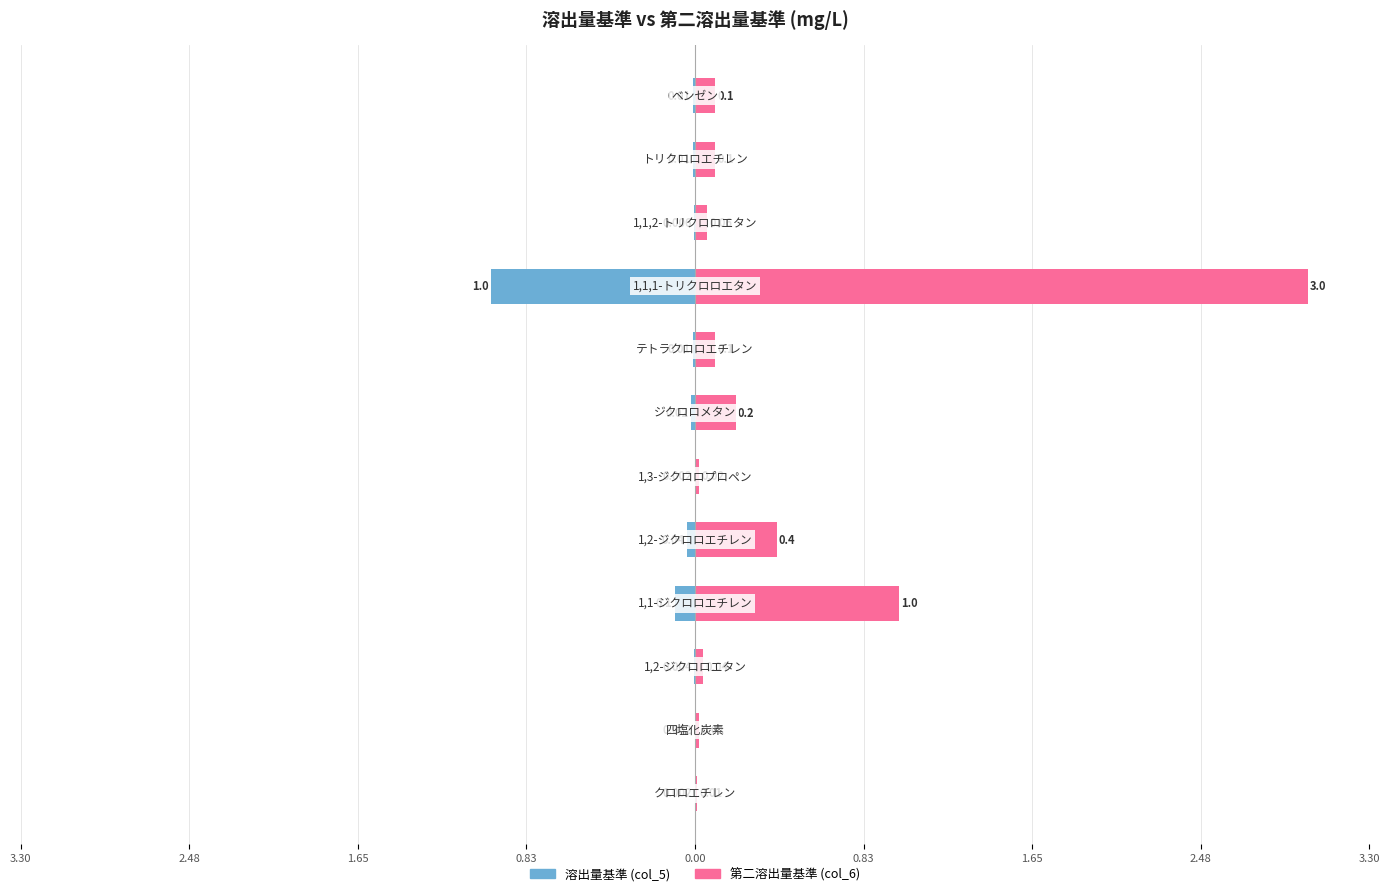

True or false: 溶出量基準 (col_5) has a value of -0.0 at 11.

False